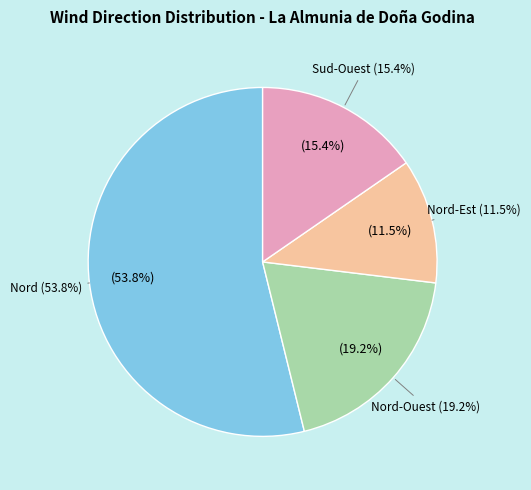

Which category has the smallest portion of the pie?

Nord-Est